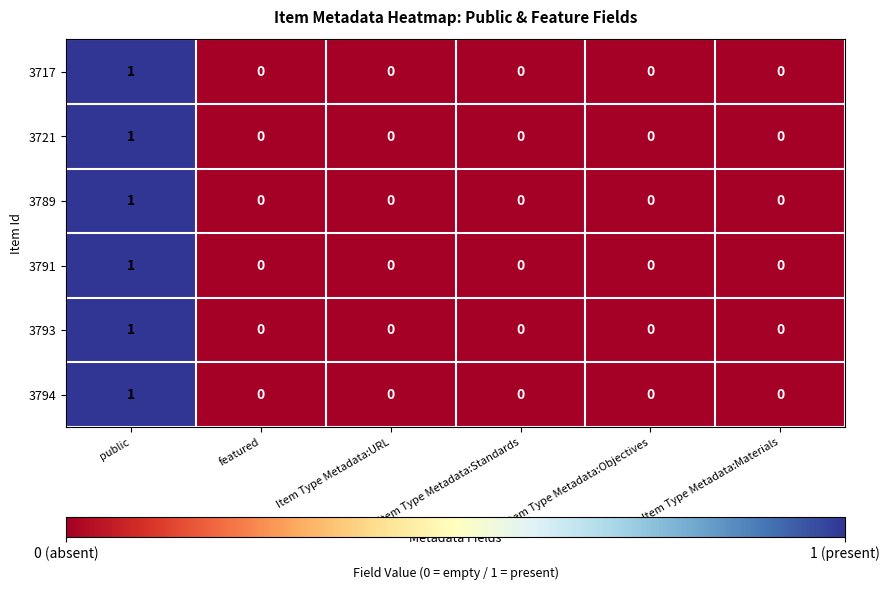

At which category is the sum across all series the highest?

public